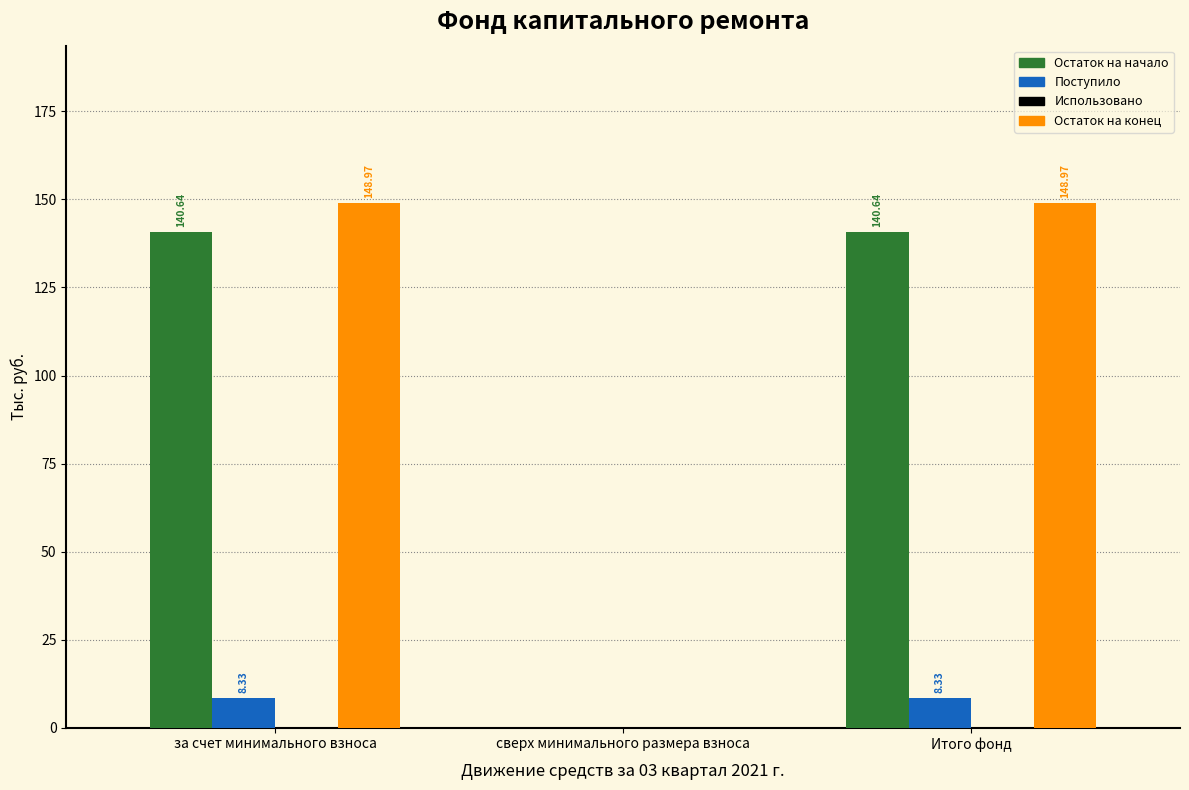

At which label is Остаток на начало closest to 70?

сверх минимального размера взноса